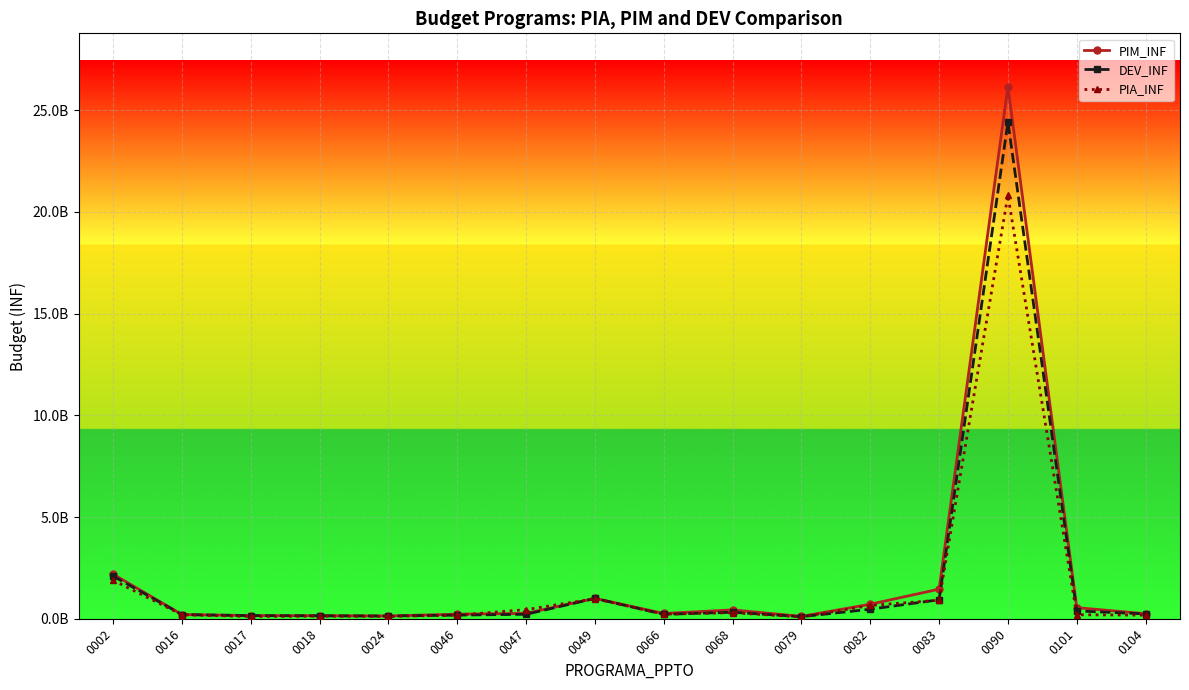

What are all the series names shown in the legend?

PIM_INF, DEV_INF, PIA_INF